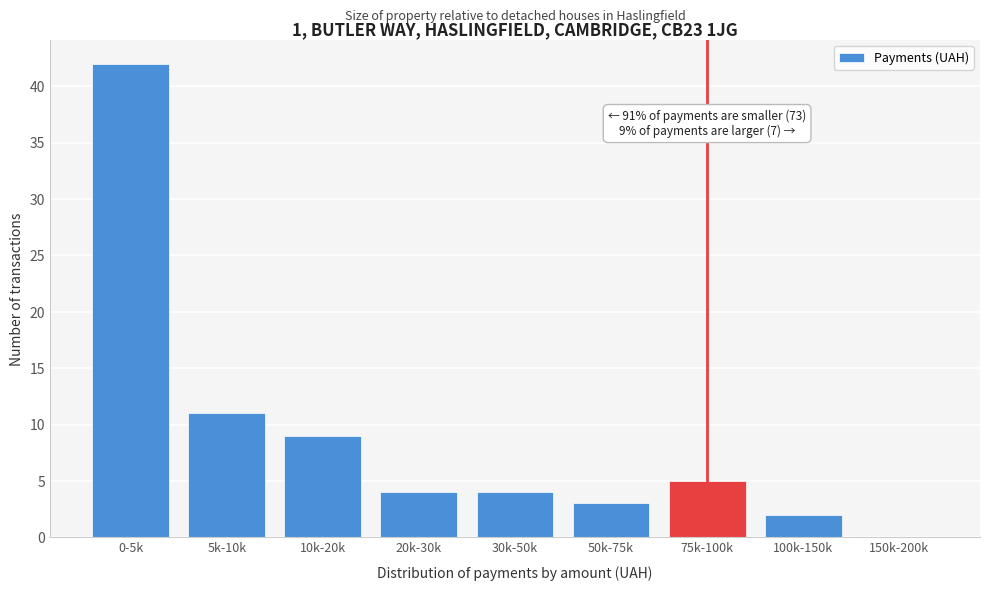

Reading right to left, list all the values displayed in this chart.

150k-200k=0	100k-150k=2	75k-100k=5	50k-75k=3	30k-50k=4	20k-30k=4	10k-20k=9	5k-10k=11	0-5k=42